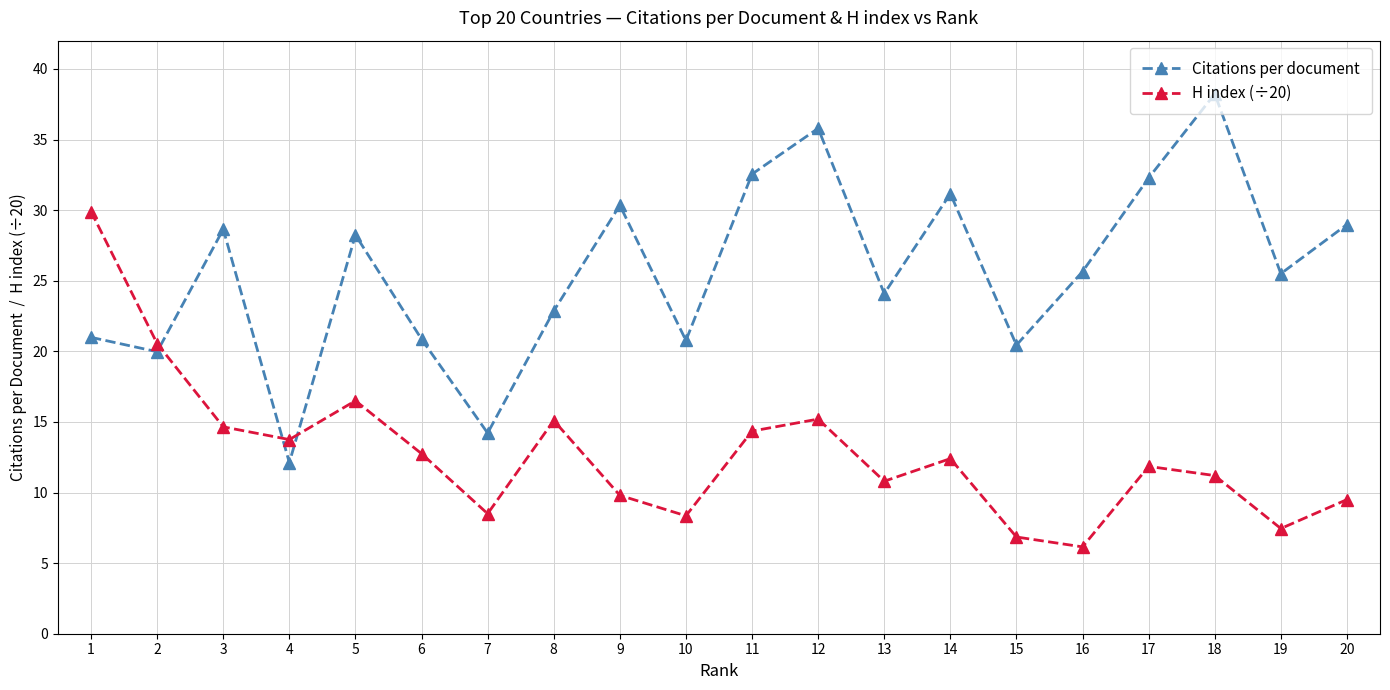

List the series in order of their peak value, lowest first.

H index (÷20), Citations per document